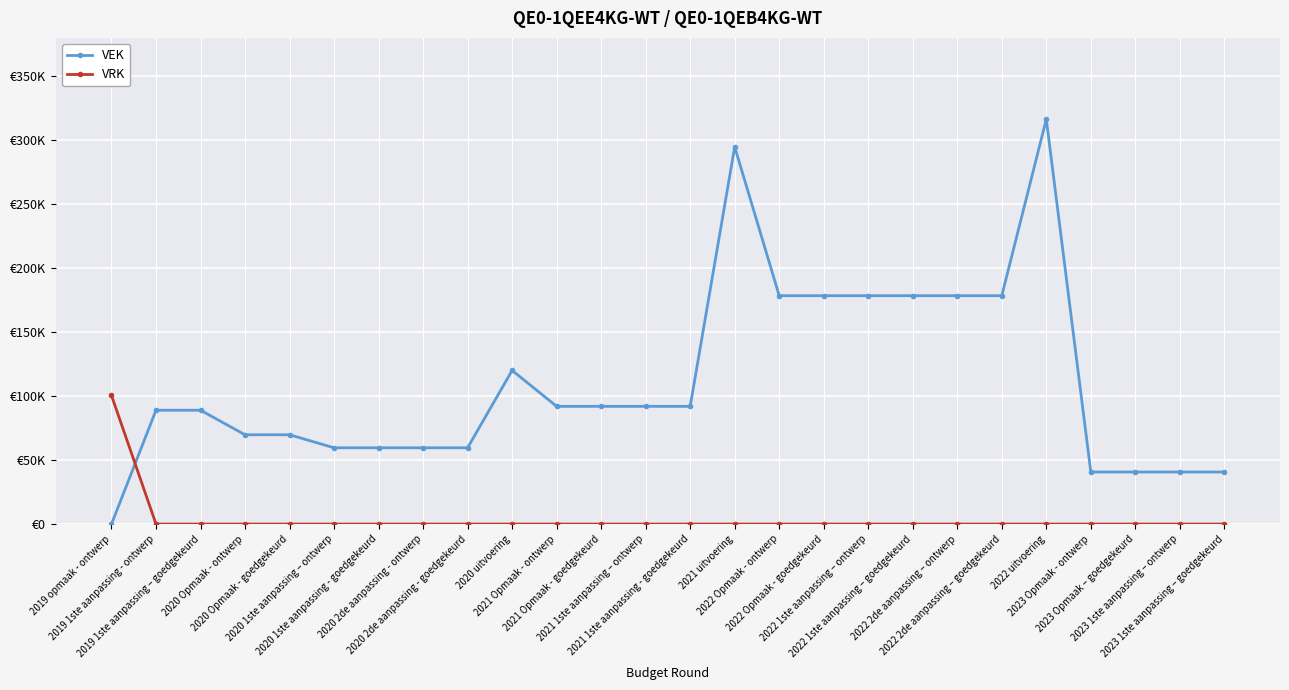

What are all the series names shown in the legend?

VEK, VRK